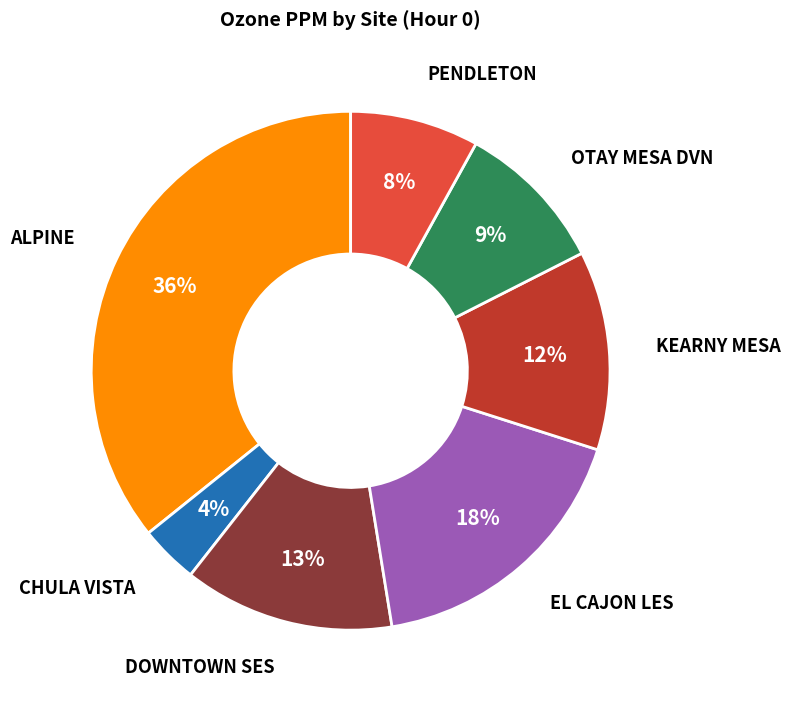

Does any single category account for the majority?

No